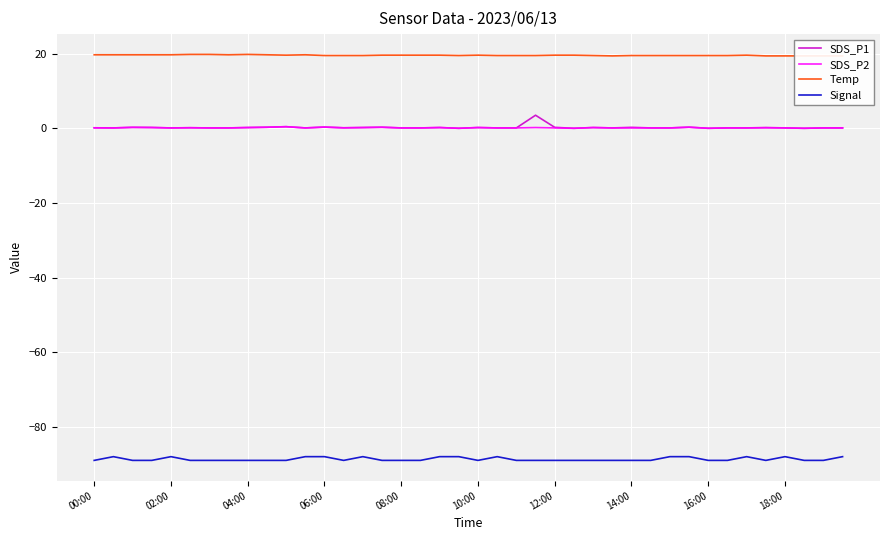

How many Temp values are between 19 and 20?

40